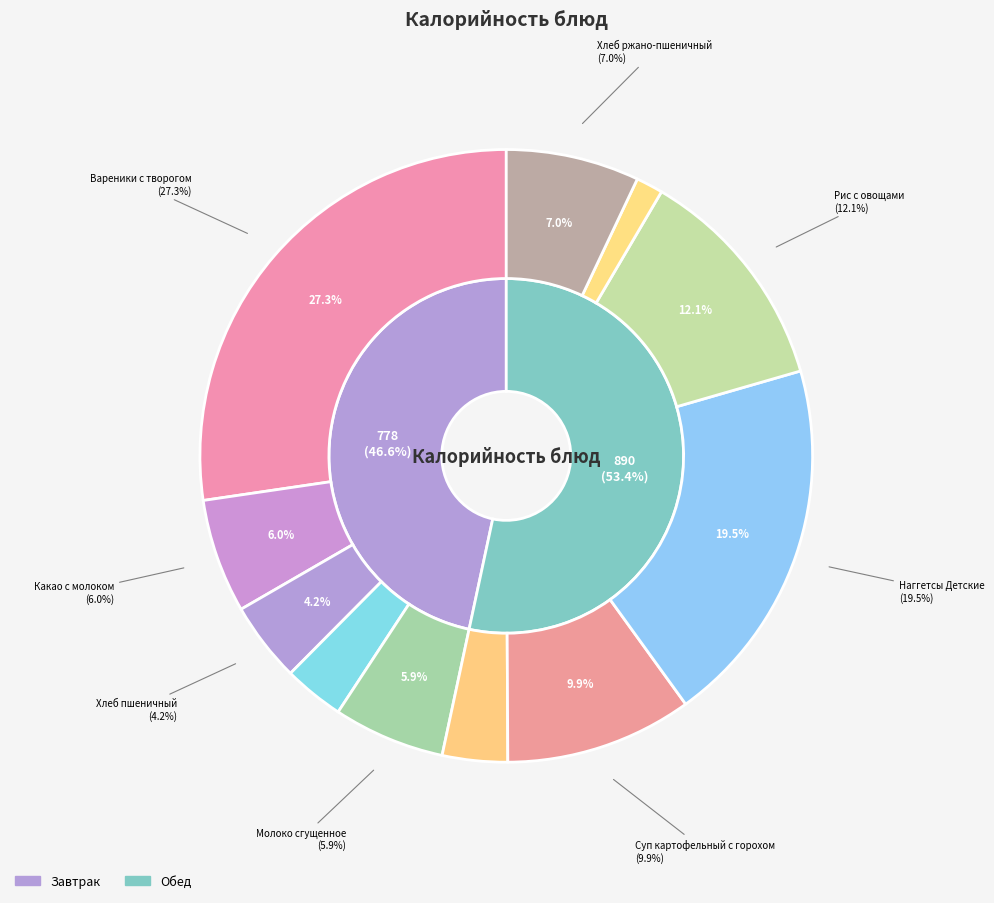

The Яблоко slice represents 3% of the pie. True or false?

True